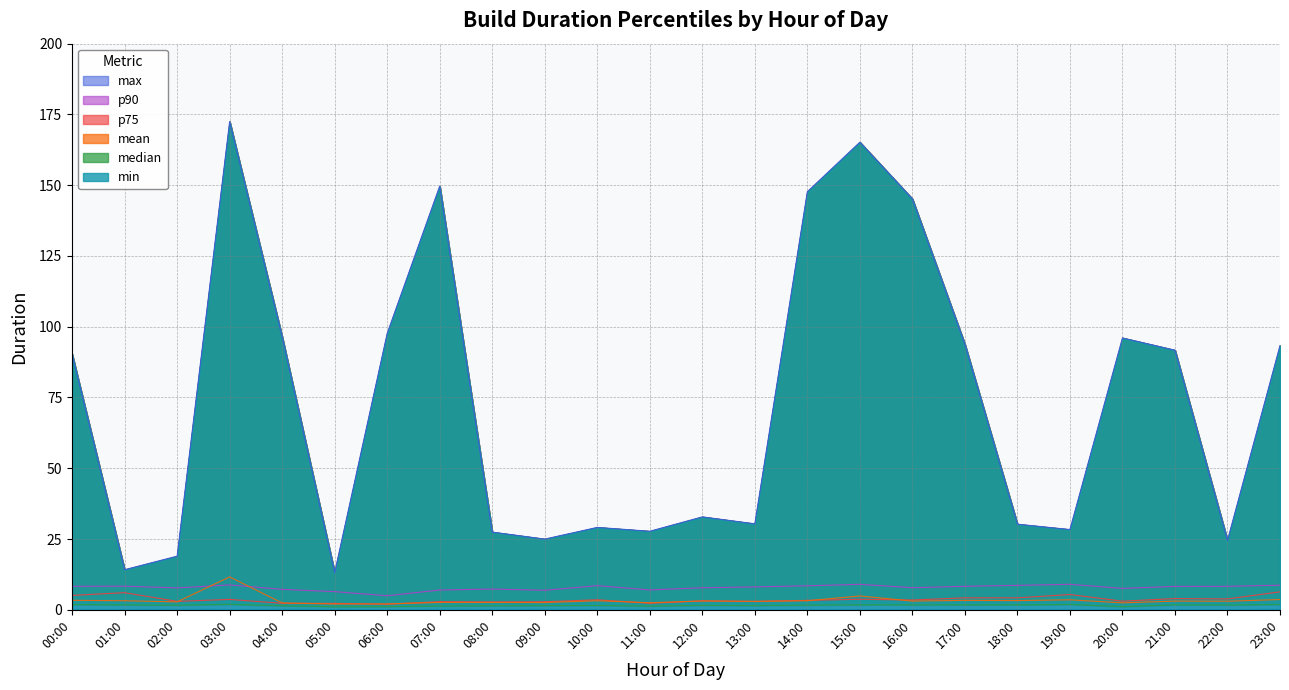

Reading right to left, list all the values displayed in this chart.

mean: 3.6	3.0	3.1	2.5	3.5	3.2	3.3	3.1	4.9	3.2	3.0	3.1	2.5	3.2	2.6	2.6	2.6	2.1	2.0	2.4	11.6	2.8	3.2	3.3
median: 1.9	1.7	1.7	1.1	1.9	1.7	1.7	1.7	1.7	1.6	1.5	1.6	1.3	1.5	1.5	1.4	1.3	1.1	1.1	1.4	1.9	1.6	1.7	1.8
p75: 6.3	3.8	4.0	3.0	5.4	4.2	4.2	3.5	3.7	3.3	3.0	3.2	2.3	3.5	2.8	2.8	2.9	2.0	2.3	2.3	3.7	3.0	6.0	5.1
p90: 8.7	8.3	8.3	7.6	9.0	8.6	8.3	7.8	9.0	8.5	8.1	7.8	7.0	8.5	6.9	7.3	7.0	5.0	6.4	7.2	8.8	7.7	8.3	8.3
min: 0.1	0.1	0.0	0.0	0.0	0.0	0.0	0.0	0.0	0.0	0.1	0.0	0.1	0.1	0.1	0.1	0.1	0.0	0.1	0.1	0.1	0.1	0.1	0.1
max: 93.3	24.5	91.7	96.0	28.3	30.2	93.8	145.2	165.2	147.7	30.4	32.8	27.7	29.1	25.0	27.4	149.7	97.6	13.2	96.4	172.5	18.9	14.2	90.3